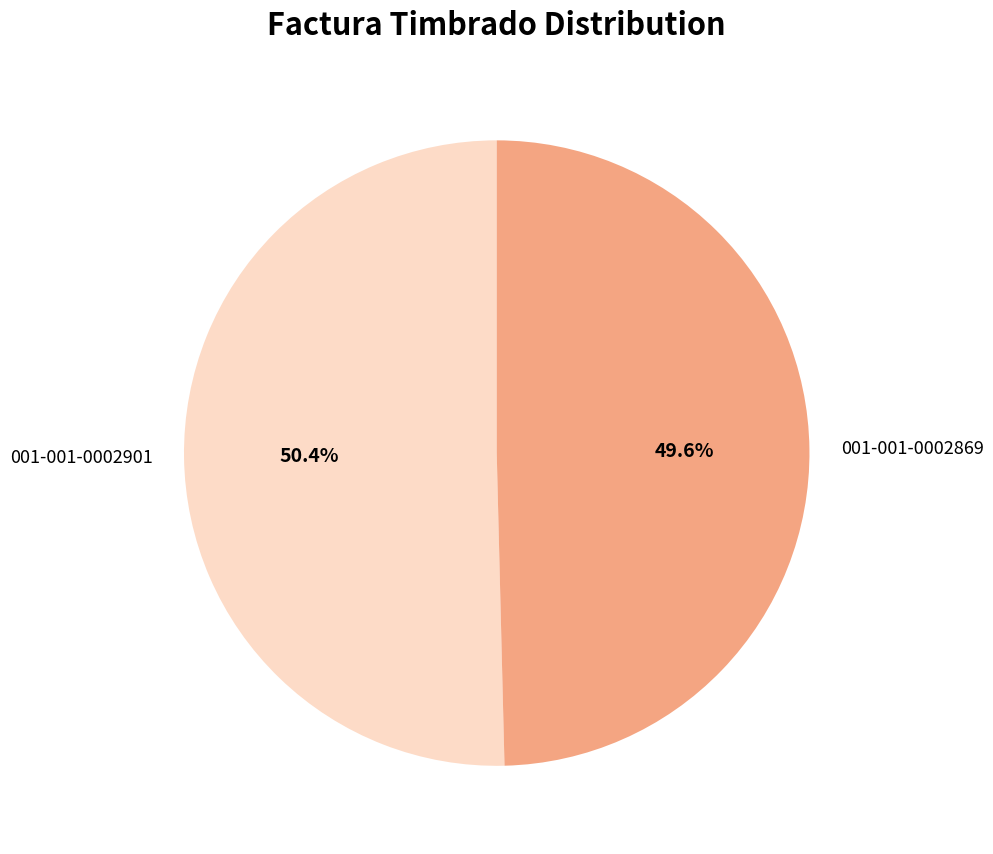

What is the largest slice in the pie chart?

001-001-0002901